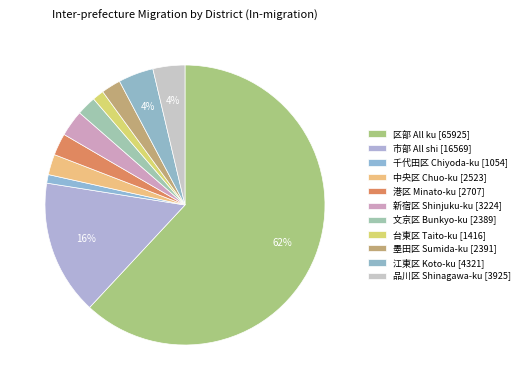

The 墨田区 Sumida-ku [2391] slice represents 15% of the pie. True or false?

False